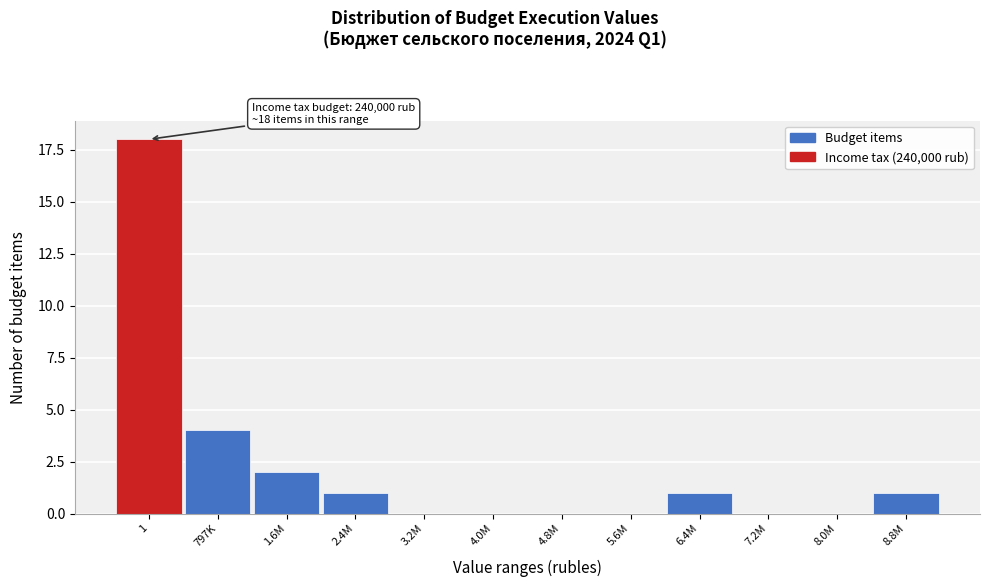

True or false: the data shows 4 at 797K.

True